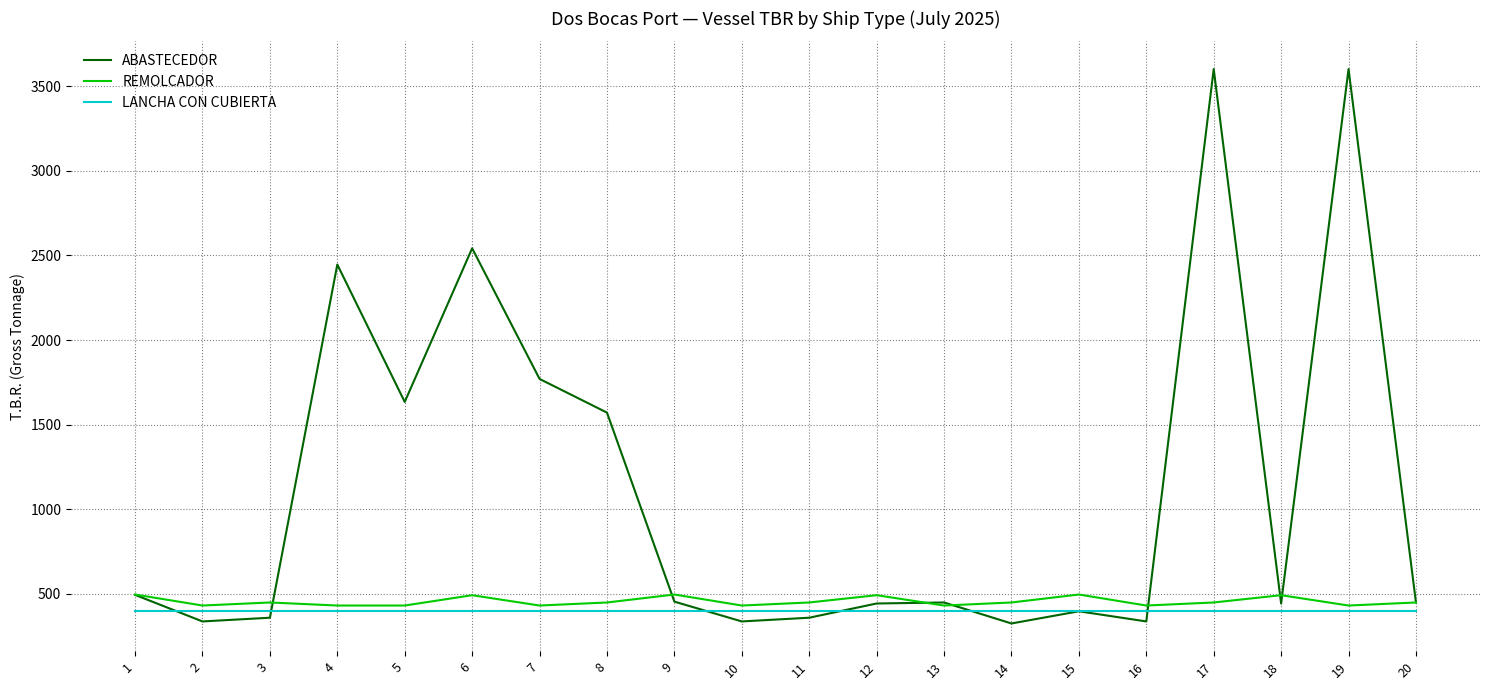

True or false: ABASTECEDOR has more than 1 interior local peaks.

True